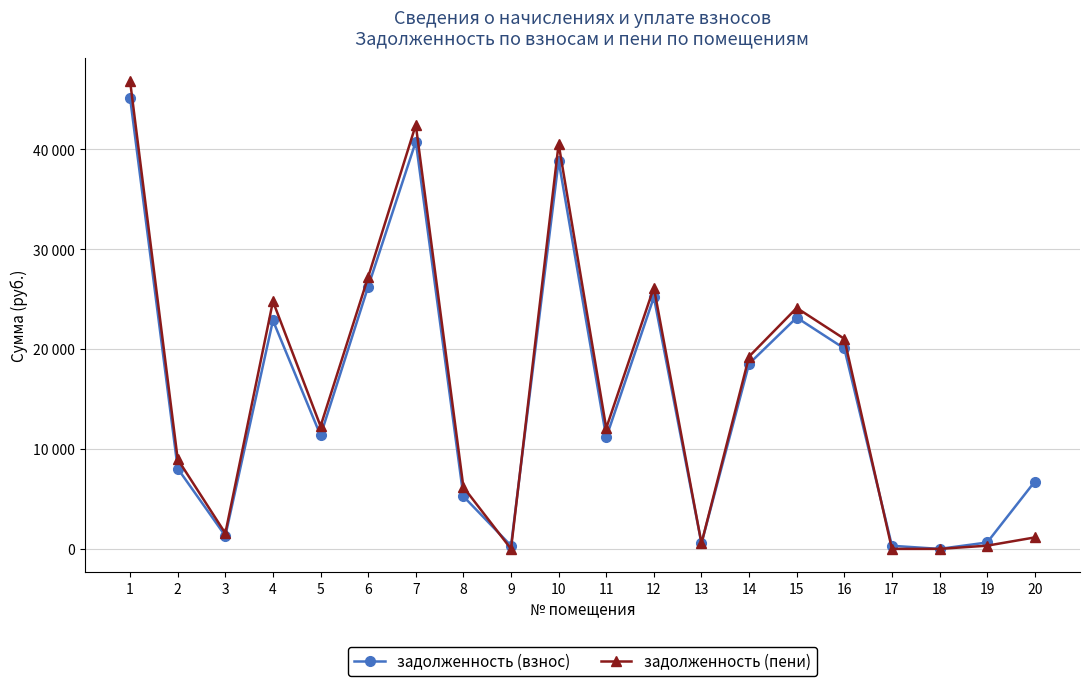

Which has a higher value, 10 or 13?

10